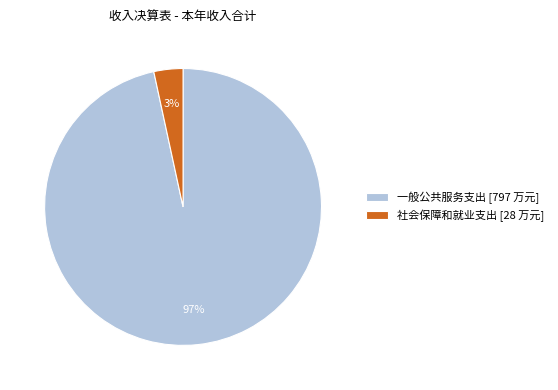

To the nearest percent, what is the combined percentage of 社会保障和就业支出 [28 万元] and 一般公共服务支出 [797 万元]?

100%